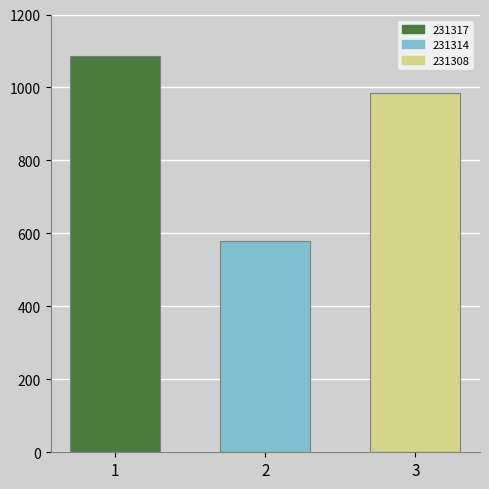

What value does the 231314 series have at 2?

578